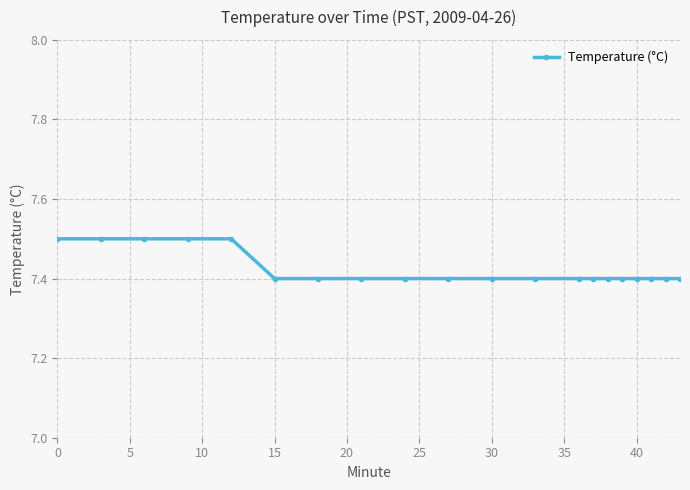

What is the minimum value shown in the chart?

7.4